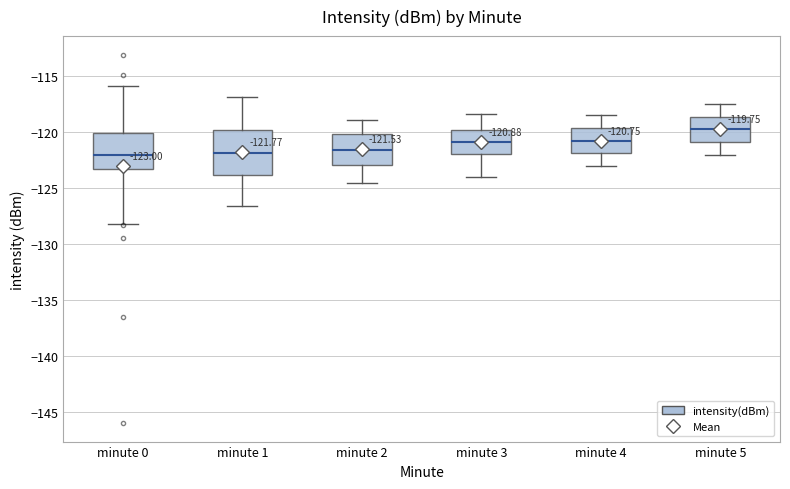

Comparing the boxes themselves (not the whiskers), which one is the tallest?

minute 1